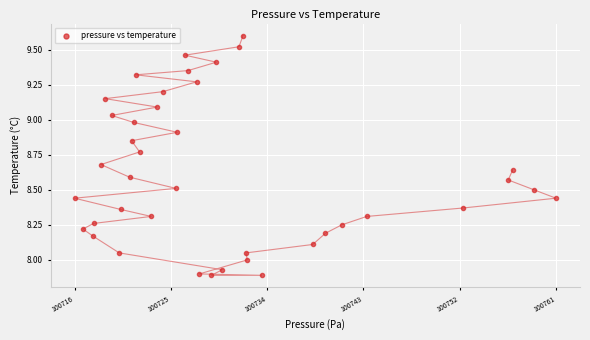

What is the range of X values (max minus min)?

45.1